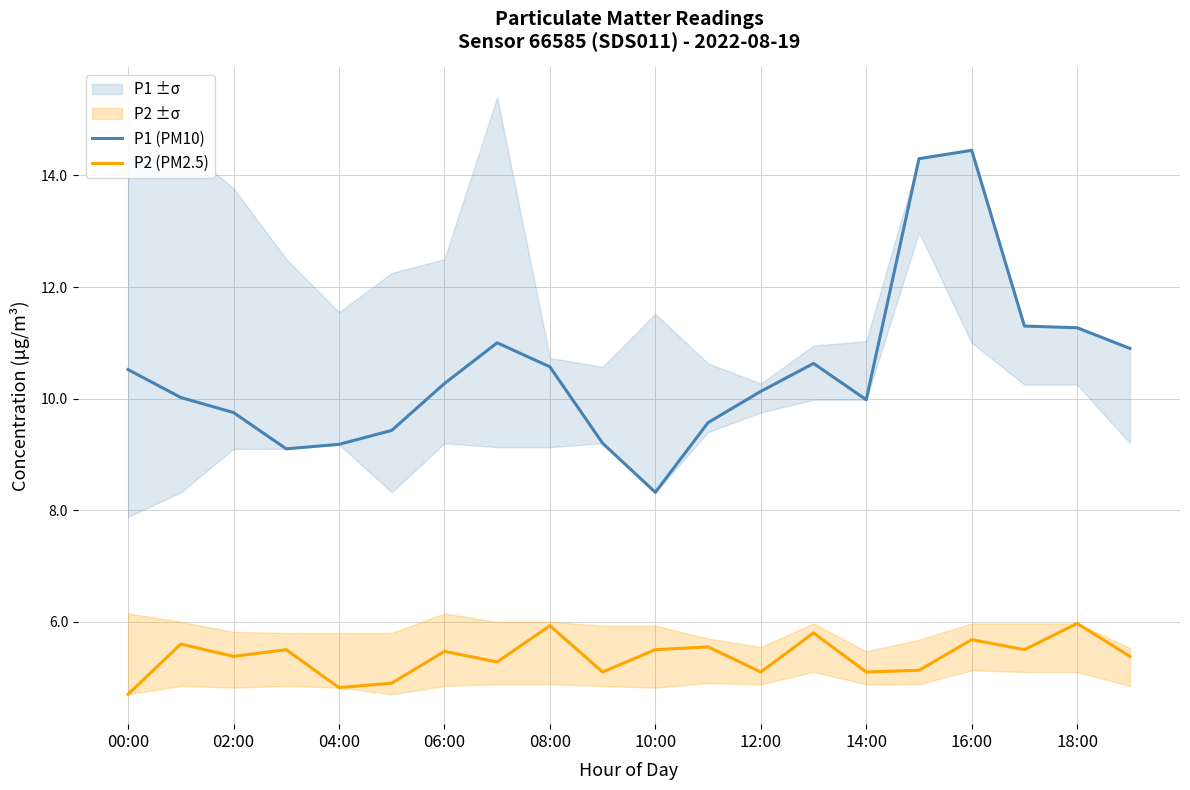

The P2 (PM2.5) series shows 6.9 at 14:00. True or false?

False